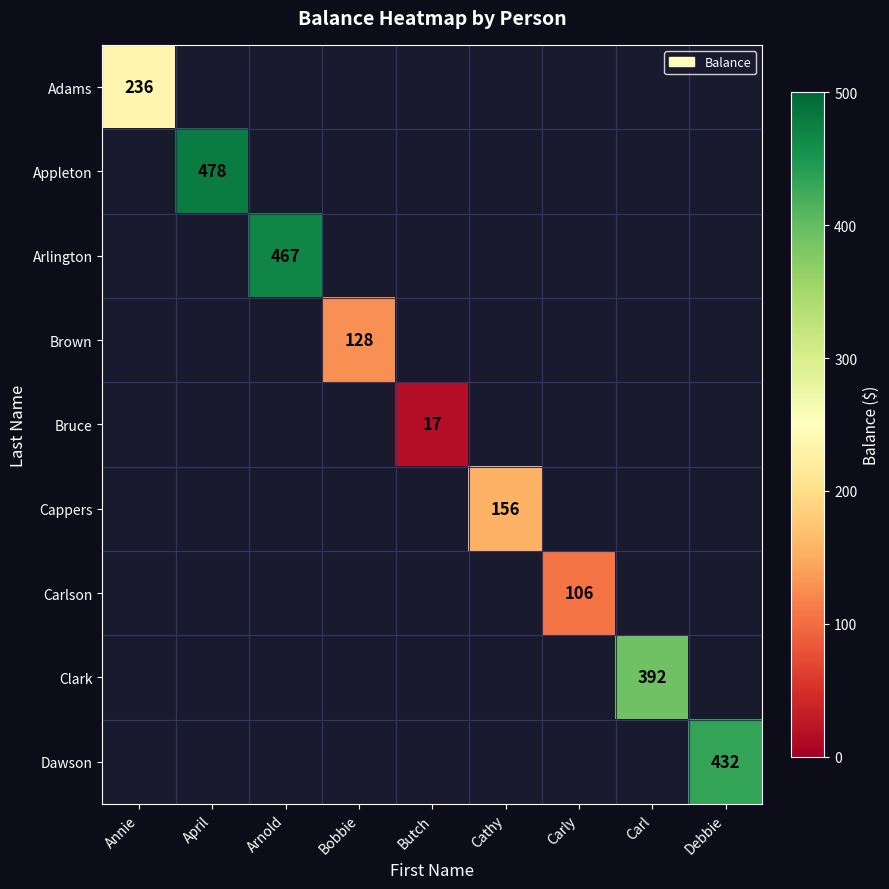

True or false: Arlington has a value of 467 at Arnold.

True